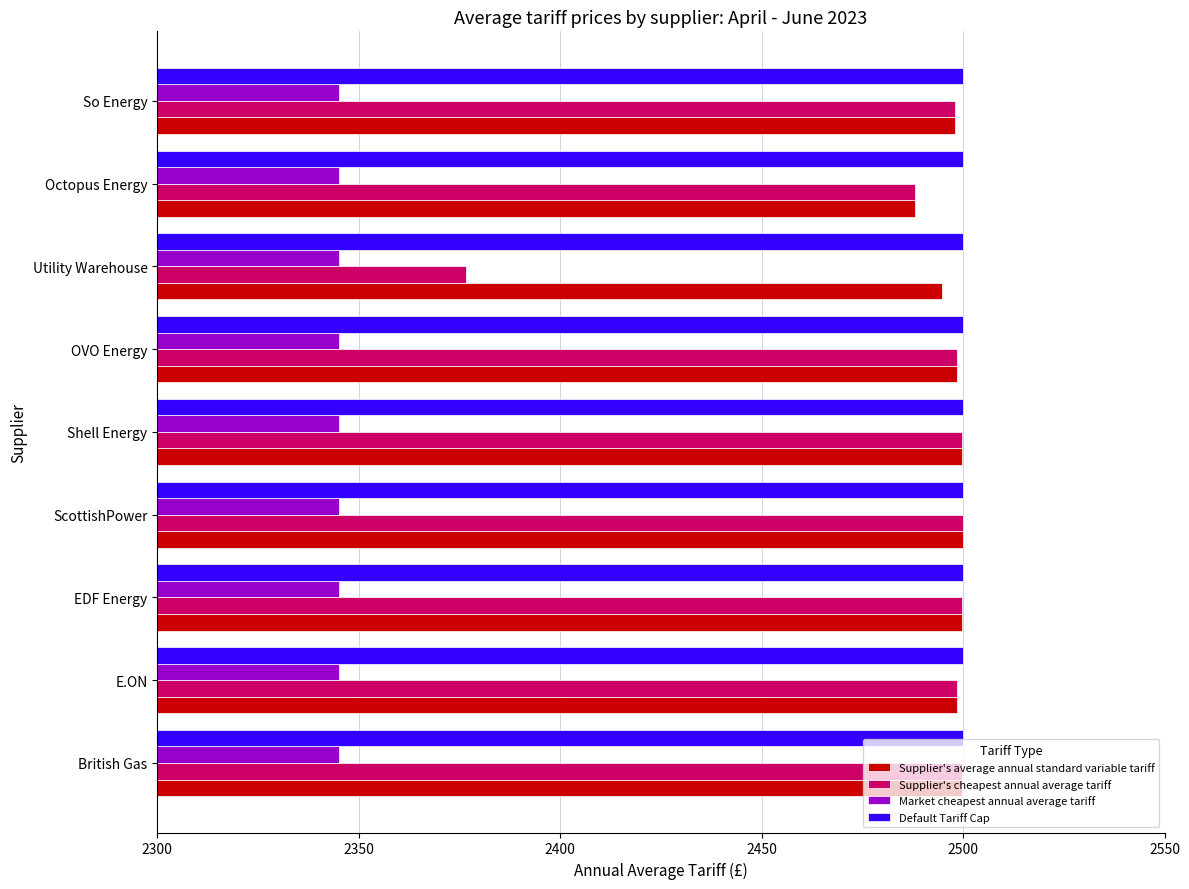

How many data points does each series have?

9